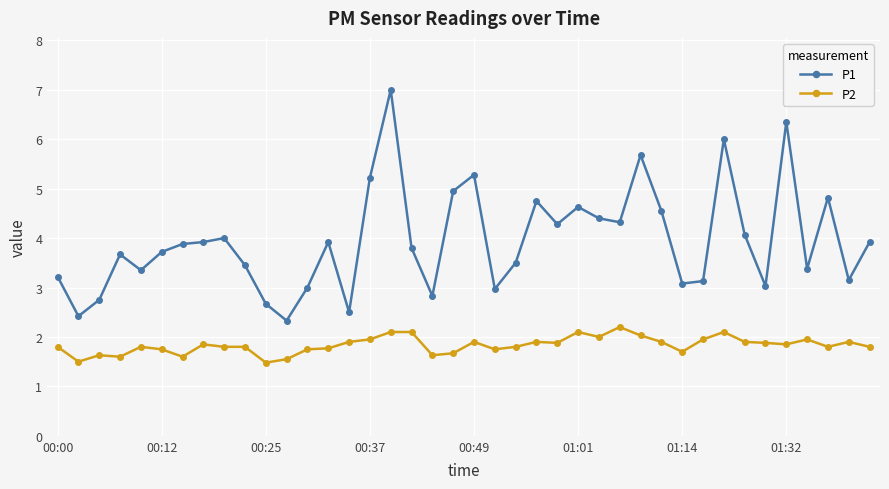

Rank the series by their maximum value, from lowest to highest.

P2, P1